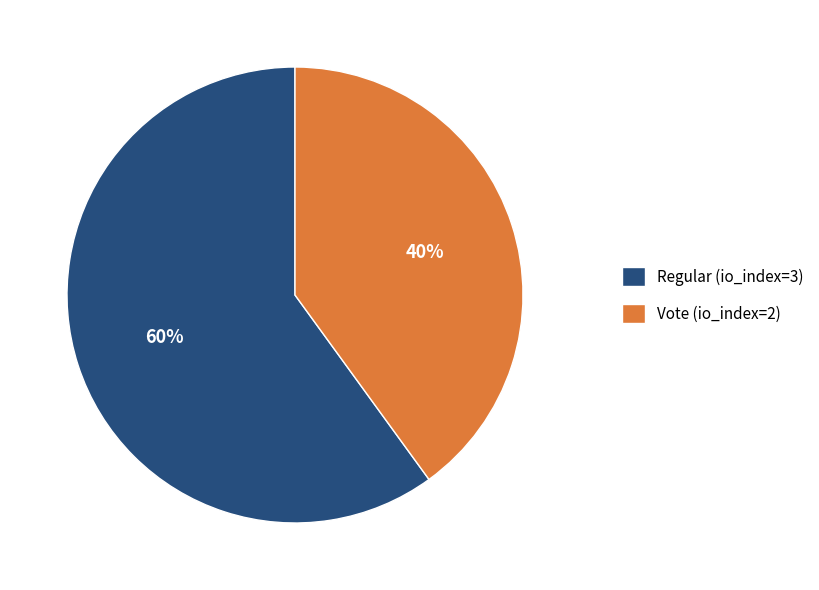

To the nearest percent, what is the difference between the Vote (io_index=2) and Regular (io_index=3) slice percentages?

20%